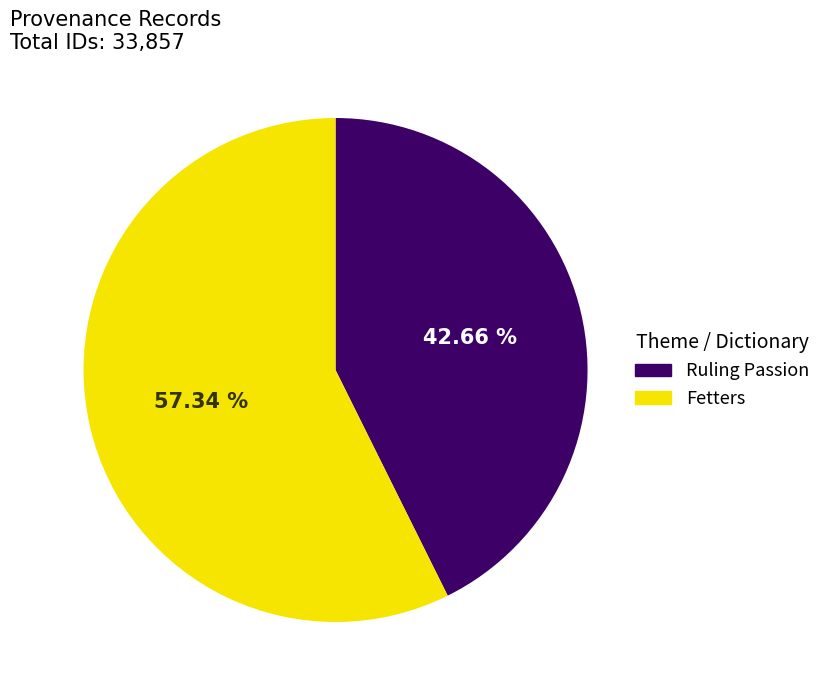

Is there a majority slice in this chart?

Yes